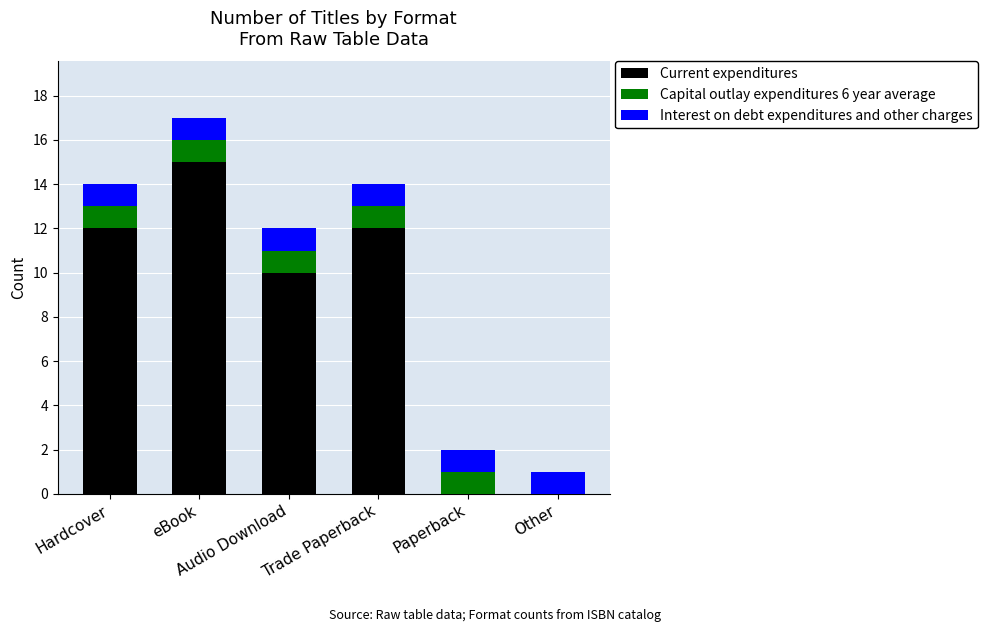

What is the sum of all Interest on debt expenditures and other charges values?

6